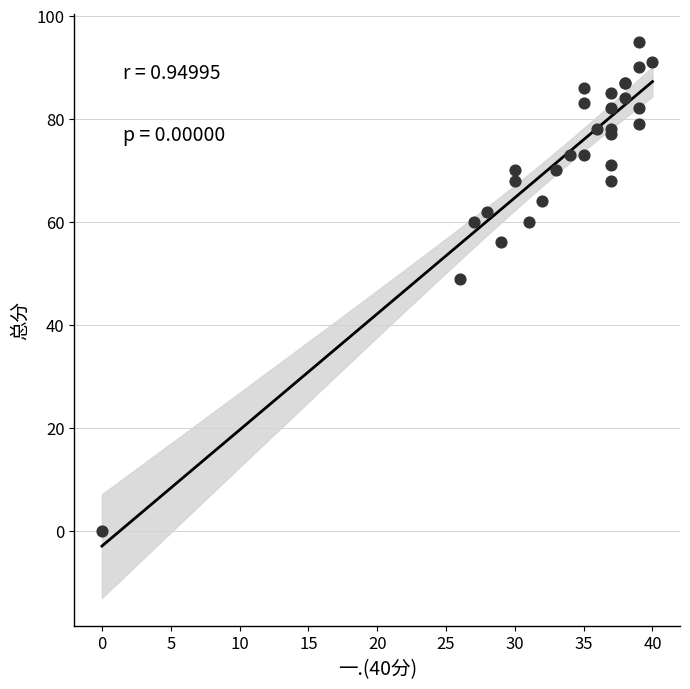

What Y value in the scatter plot is closest to 47?

49